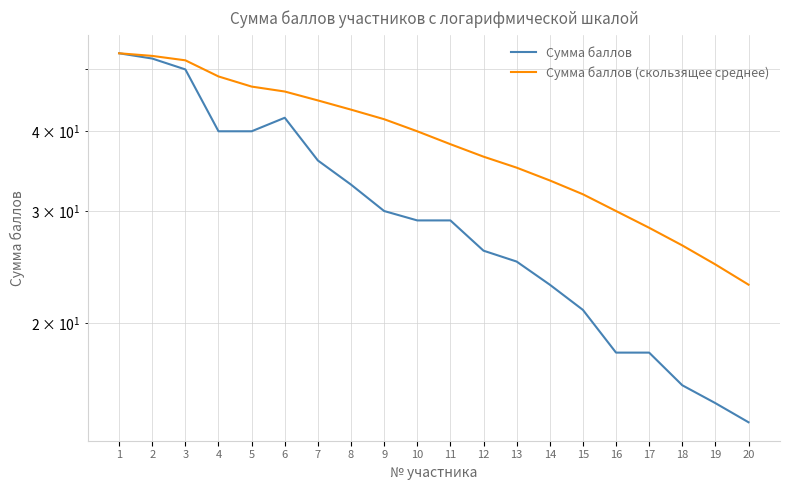

What is the value of the Сумма баллов point at the 3rd from the left?

50.0